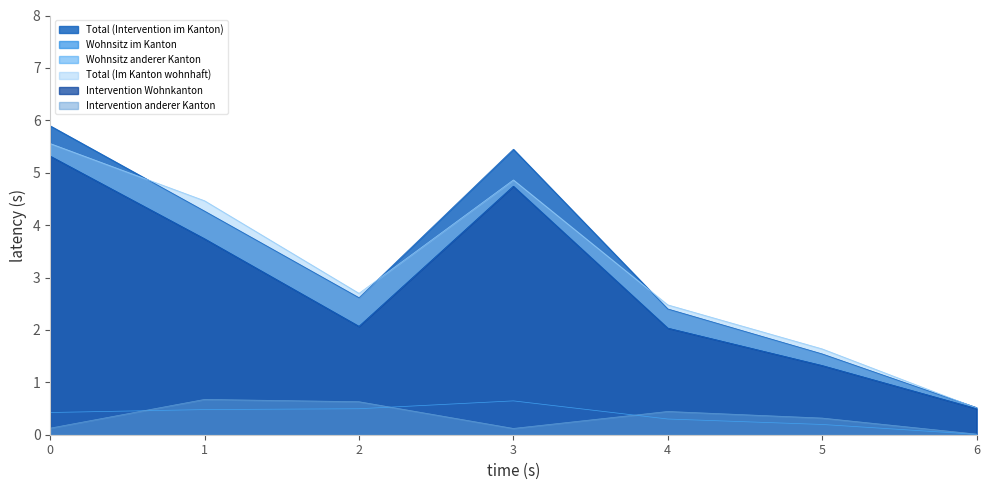

What is the difference between the maximum and minimum values in the Intervention Wohnkanton series?

4.8